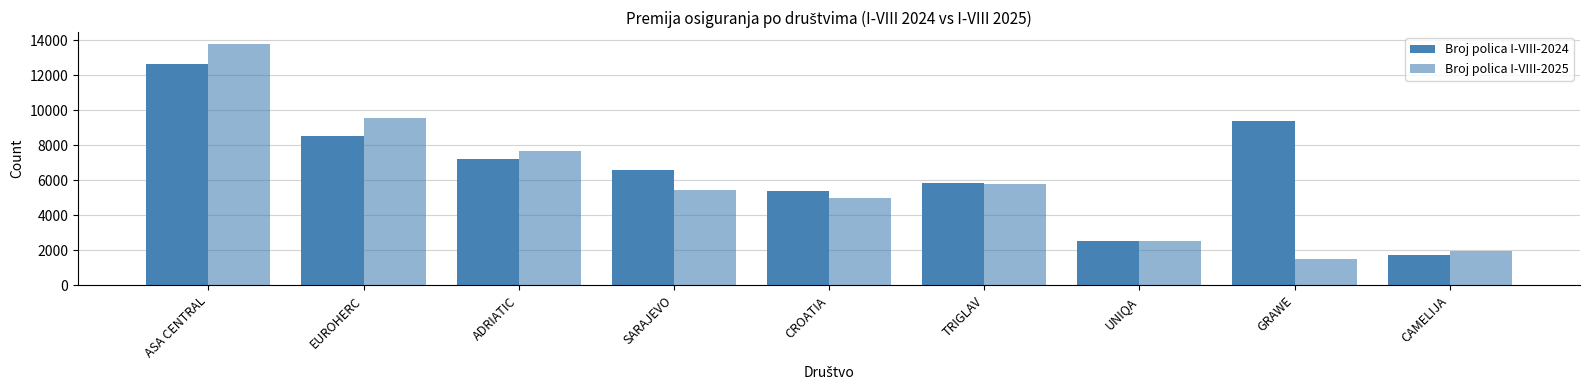

Between TRIGLAV and GRAWE, which series saw the biggest shift?

Broj polica I-VIII-2025